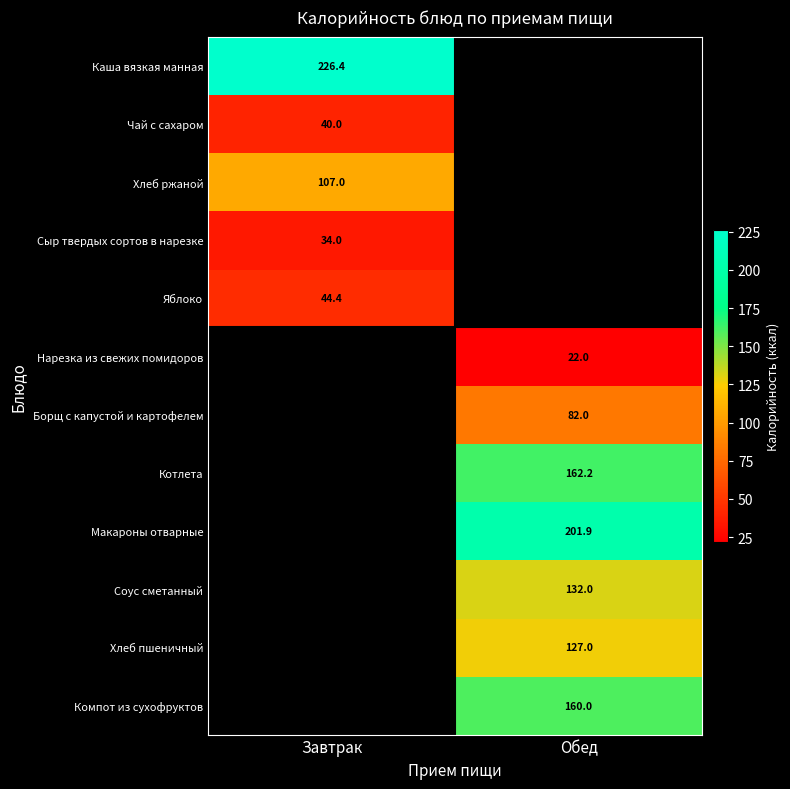

The Котлета series shows 281.4 at Обед. True or false?

False